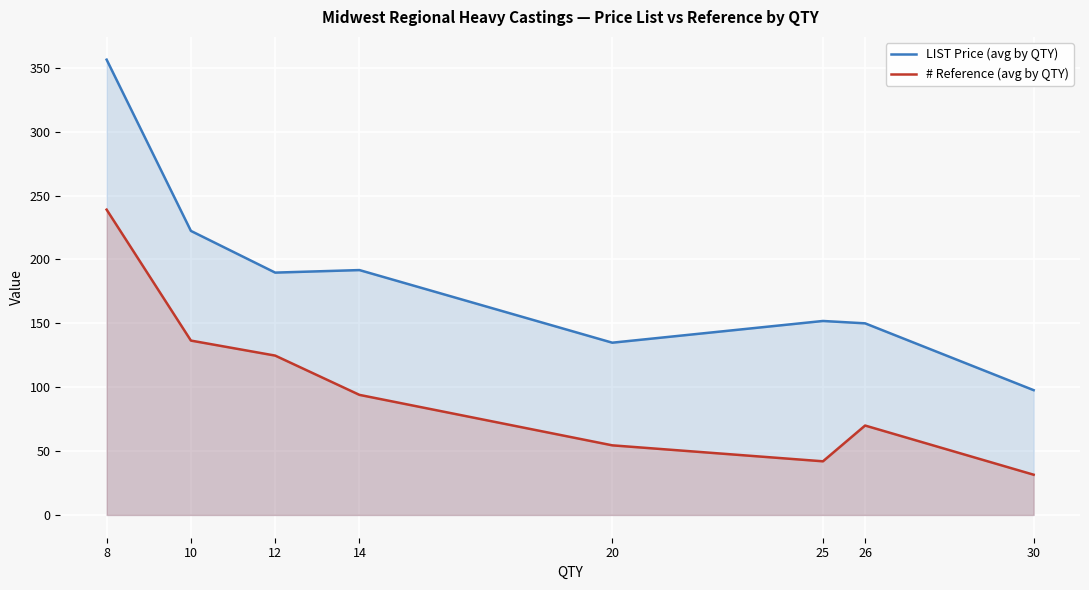

Reading left to right, list all the values displayed in this chart.

LIST Price (avg by QTY): 356.4	222.4	189.7	191.7	134.8	151.8	150.0	97.7
# Reference (avg by QTY): 239.0	136.5	124.8	94.0	54.5	42.0	70.0	31.5